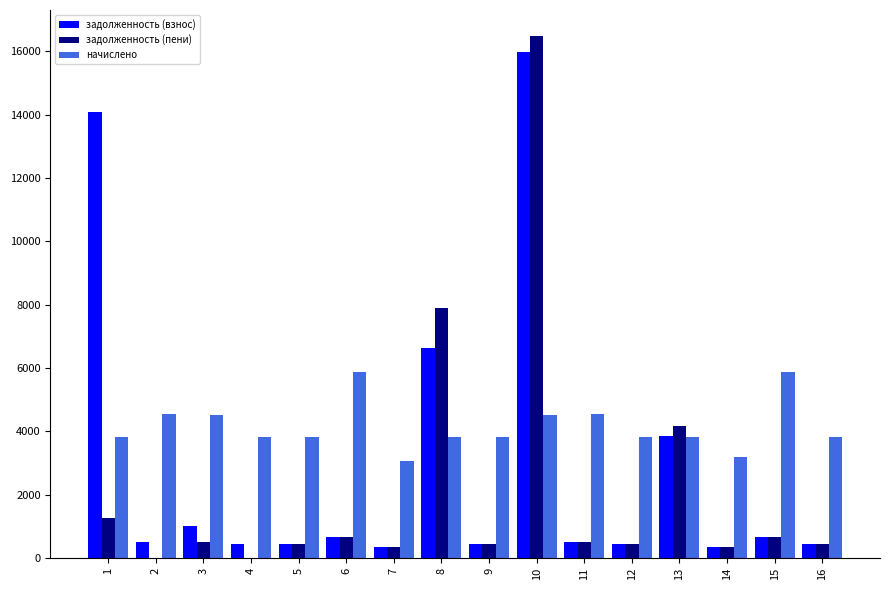

Is the value of задолженность (взнос) at 1 greater than the value of начислено at 5?

Yes